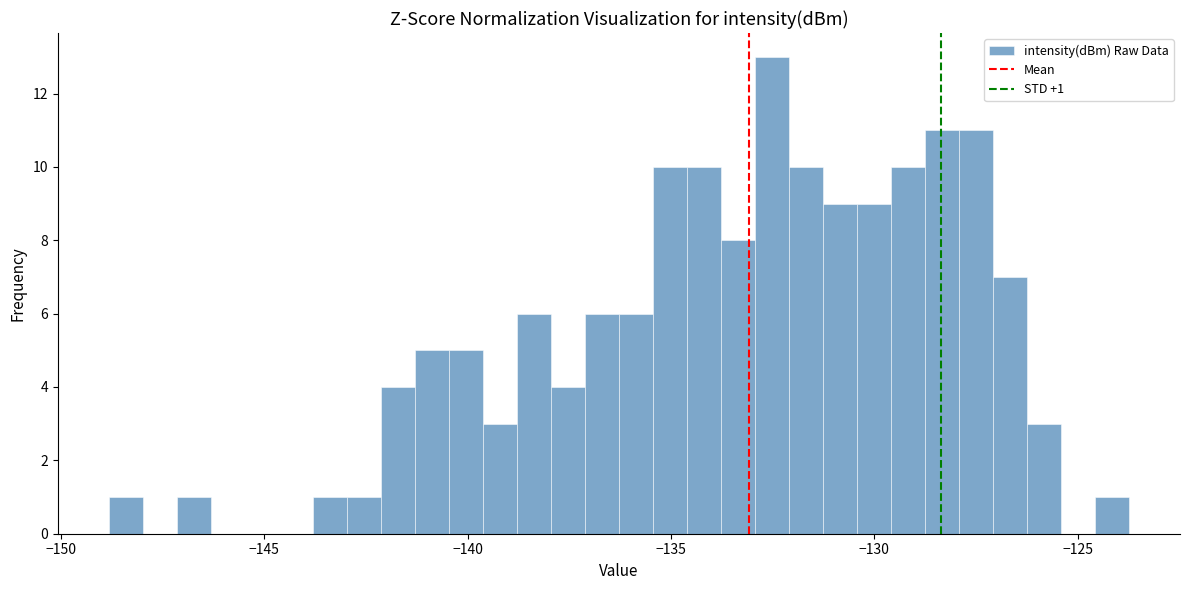

Around what value on the x-axis is the tallest bar? Give the approximate position of its centre, as read against the axis.

-132.5